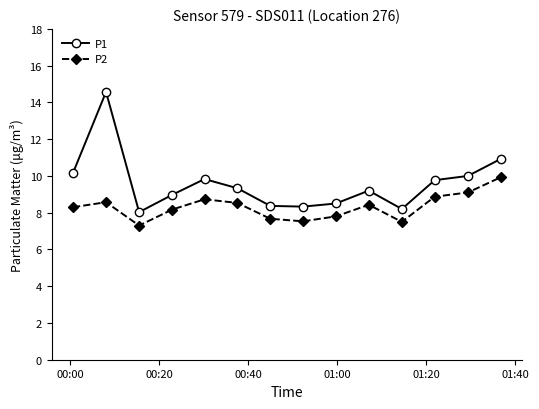

What is the value of the P2 point at the 12th from the left?

8.9